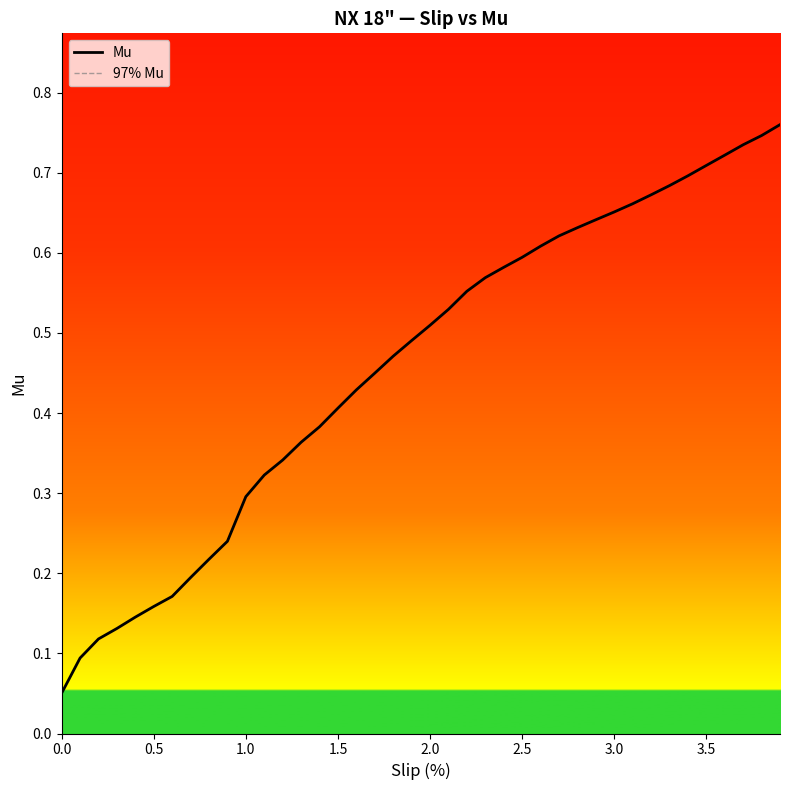

What is the minimum value shown in the chart?

0.1